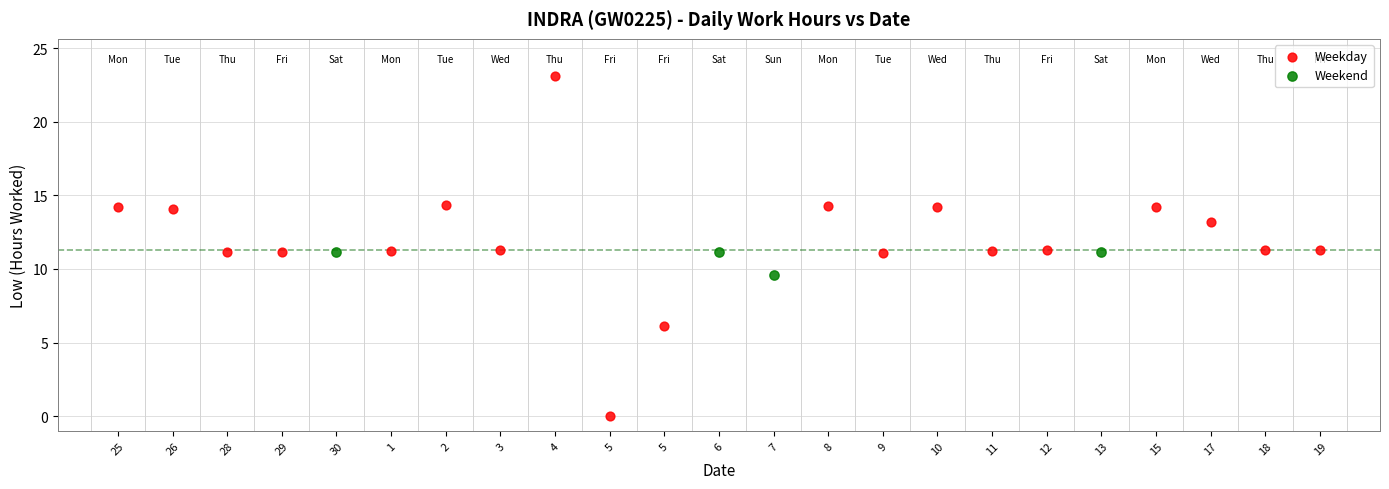

What are all the series names shown in the legend?

Weekday, Weekend